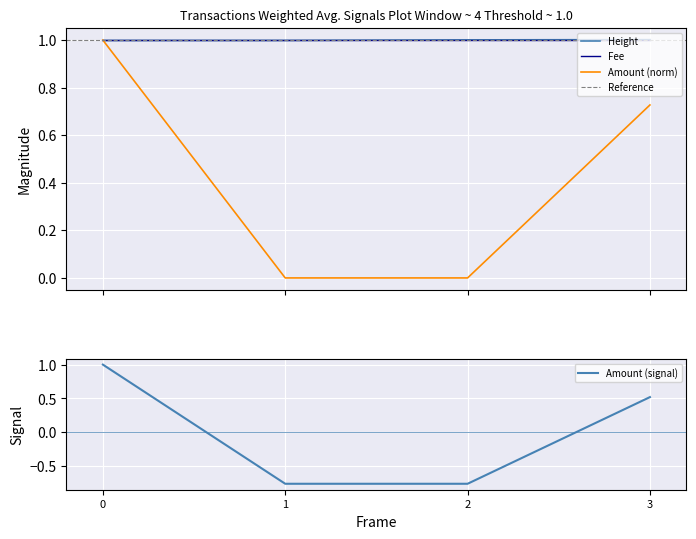

After their last crossing, which series has the higher values: Amount or Height?

Height